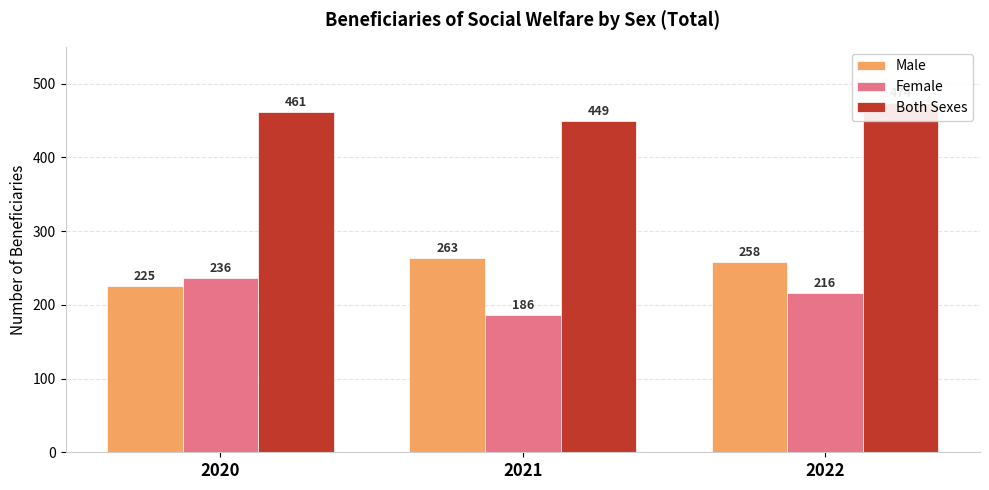

The Both Sexes series shows 461 at 2020. True or false?

True